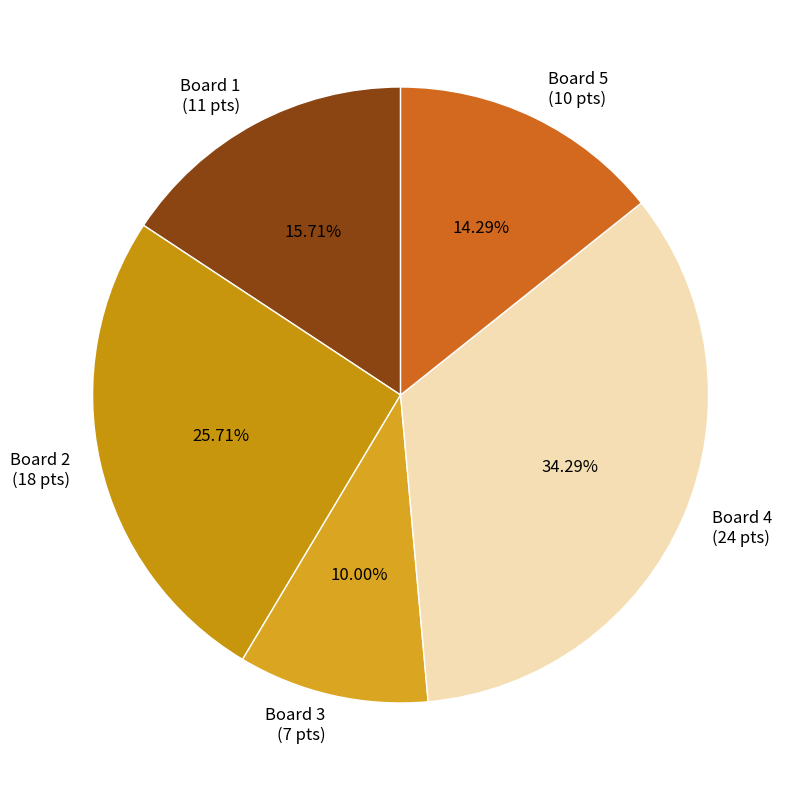

What percentage is the Board 2 slice, to the nearest percent?

26%